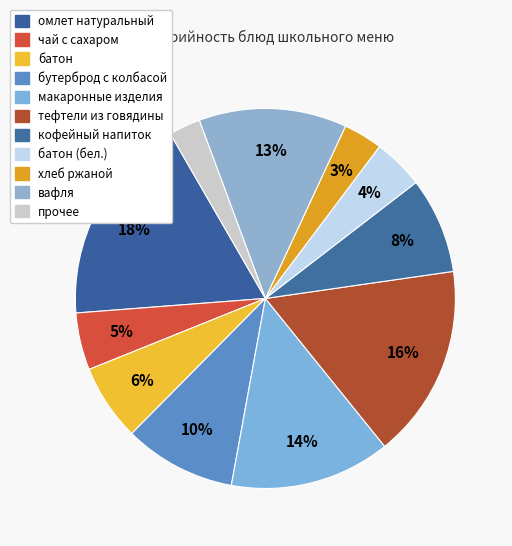

How many segments does this pie chart have?

11